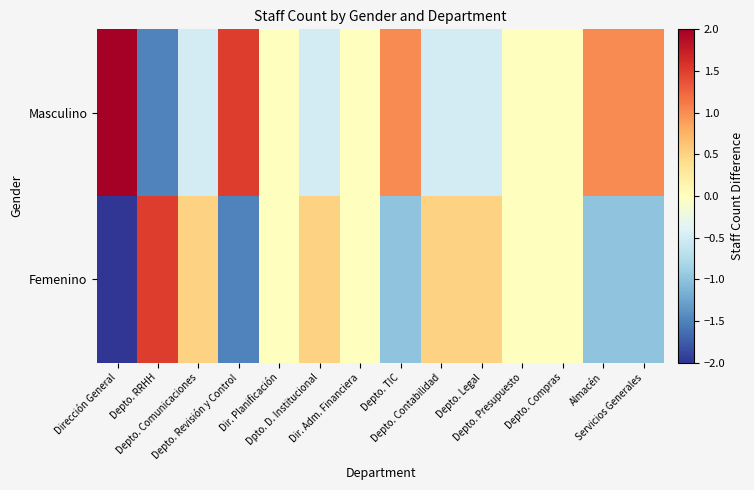

What is the greatest value displayed?

2.0